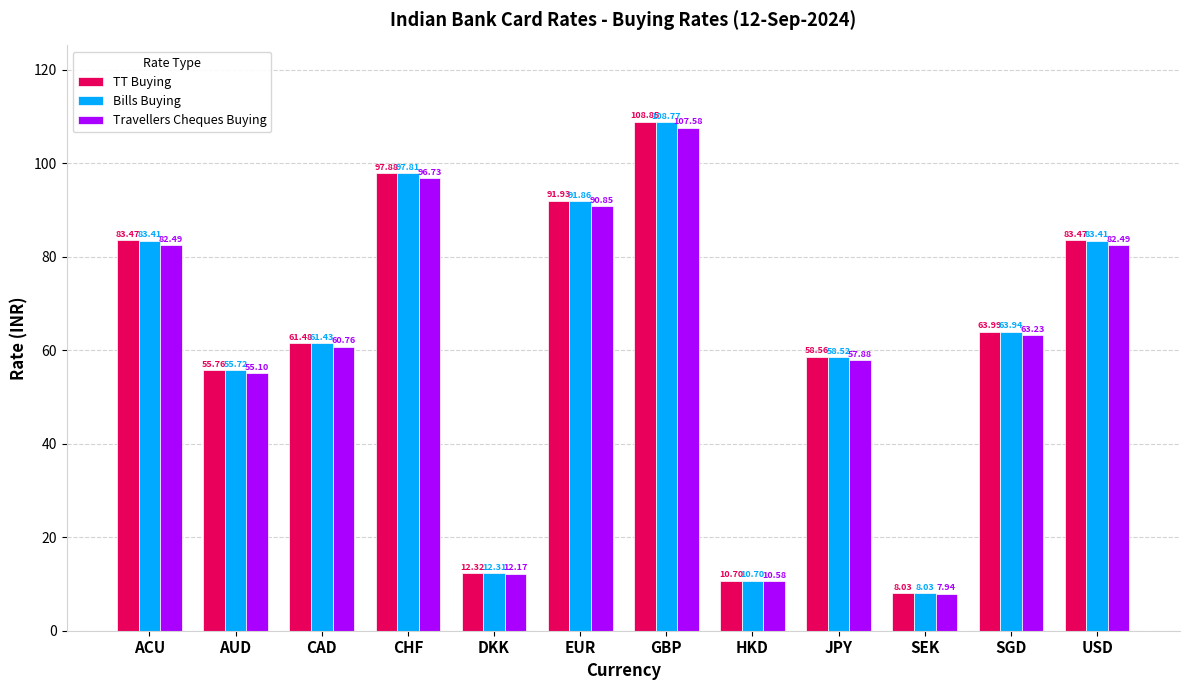

True or false: TT Buying has a value of 58.6 at JPY.

True